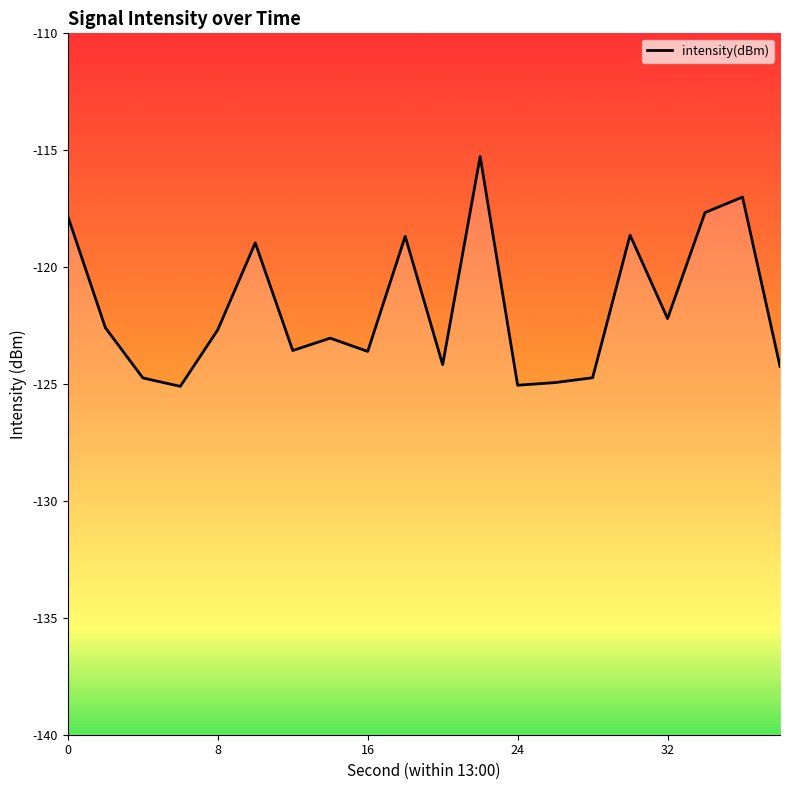

How many data points does each series have?

20